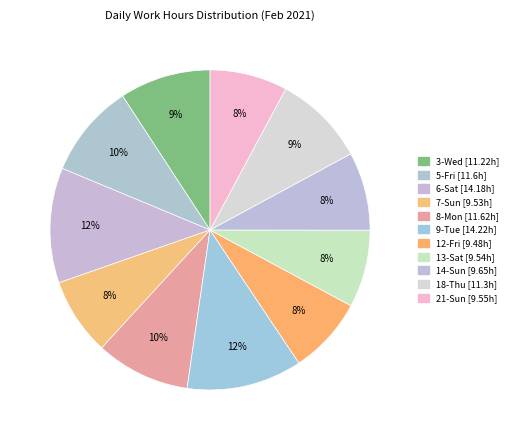

Does 18-Thu represent more than half of the total?

No